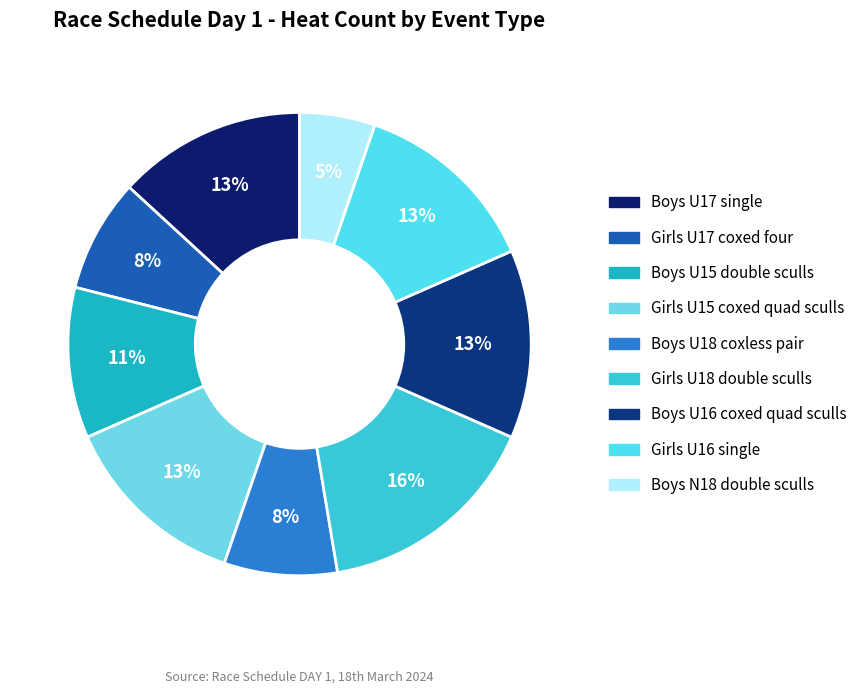

How many segments does this pie chart have?

9